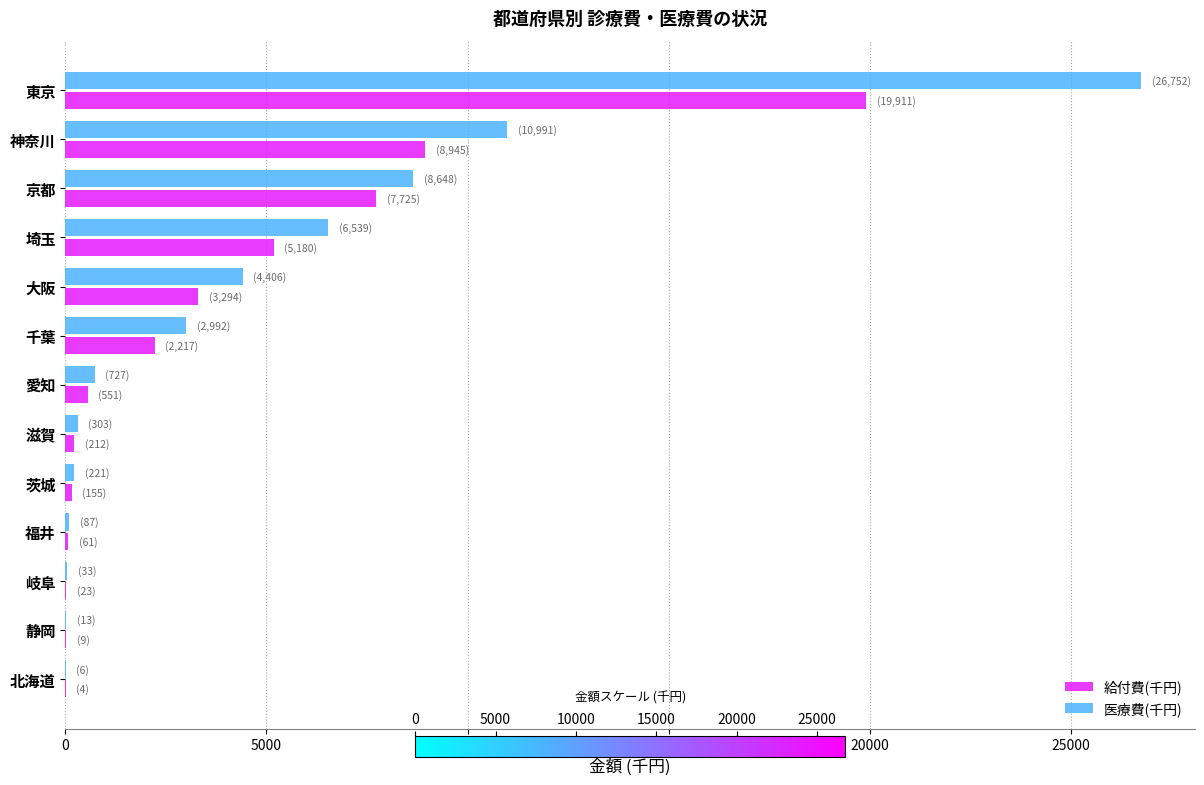

Read the 給付費(千円) value at 埼玉.

5180.1